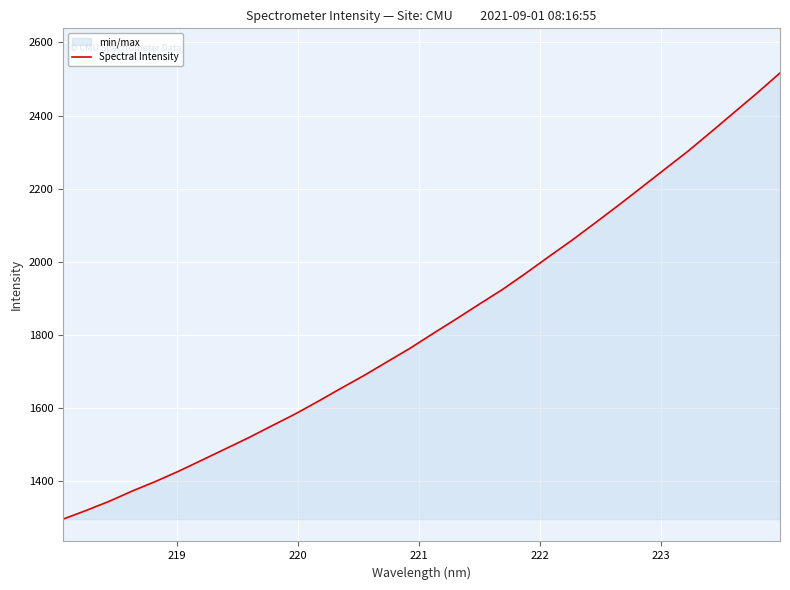

What is the minimum value shown in the chart?

1297.1